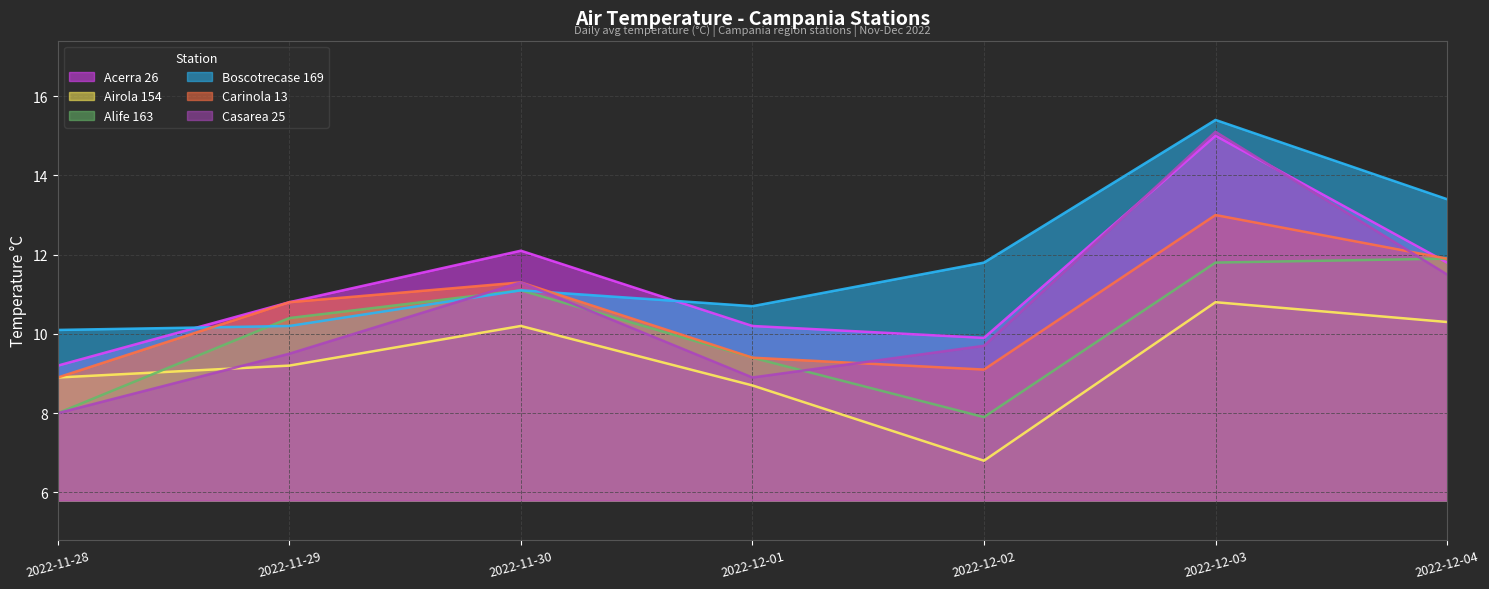

What are all the series names shown in the legend?

Acerra 26, Airola 154, Alife 163, Boscotrecase 169, Carinola 13, Casarea 25